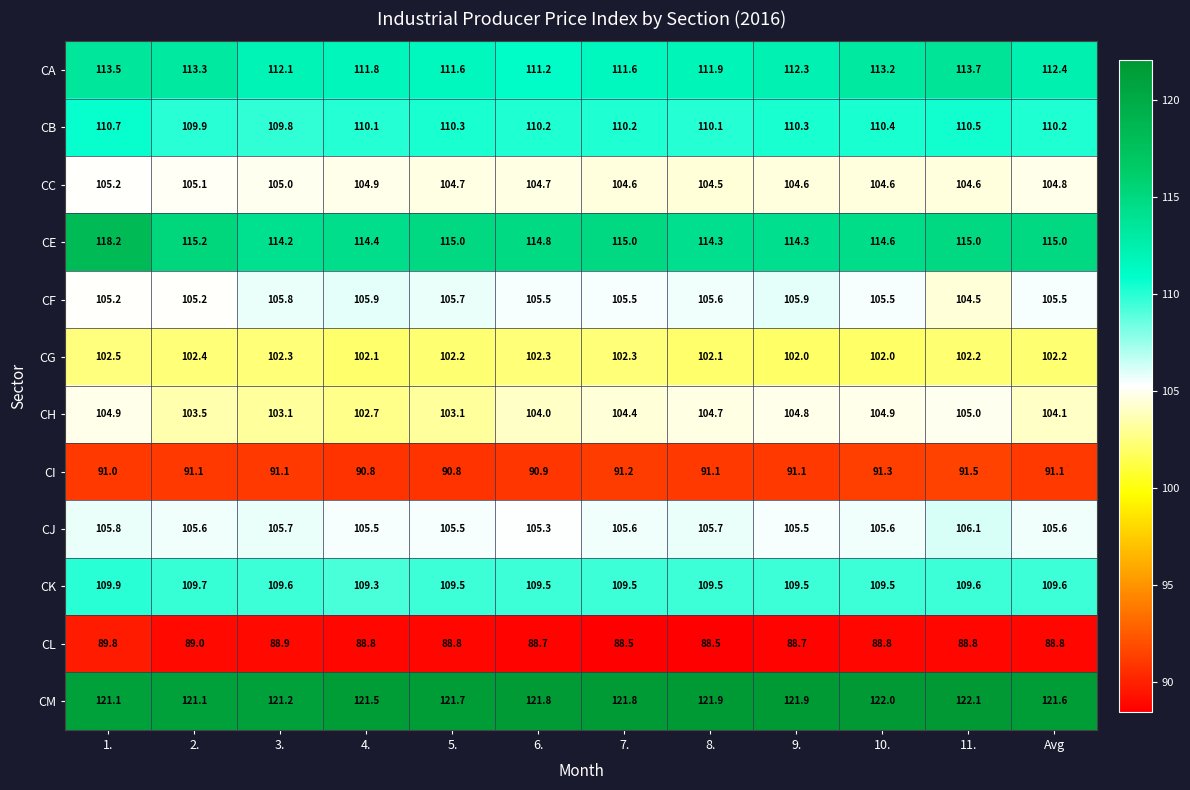

What is the difference between the maximum and minimum values in the CA series?

2.5